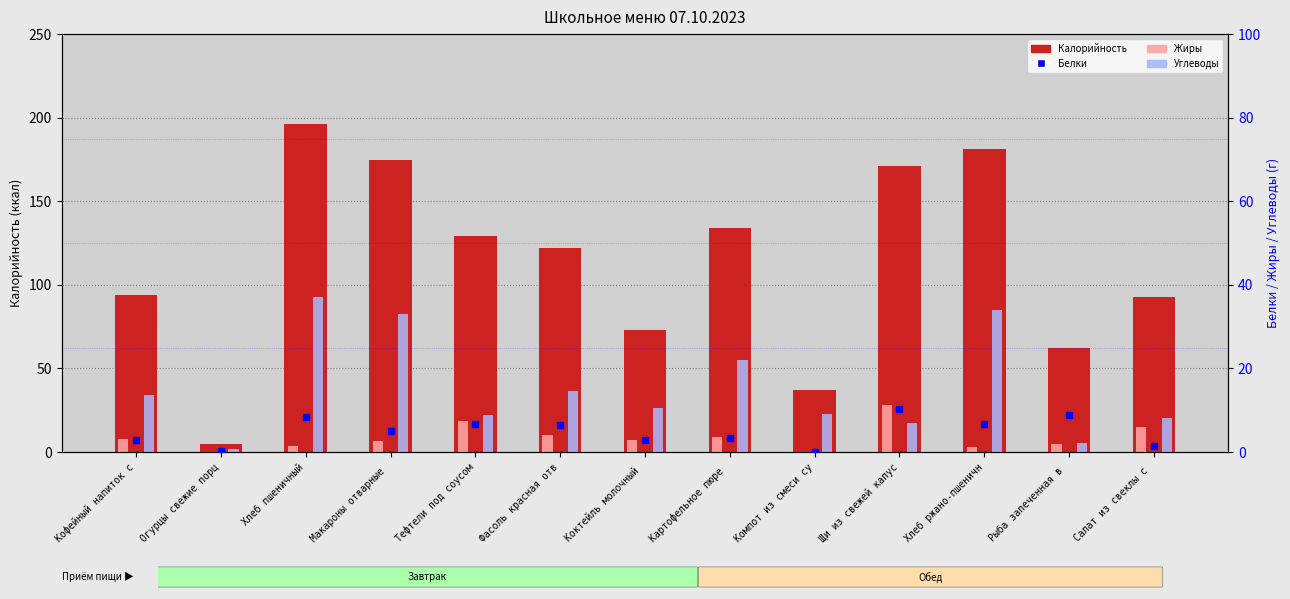

At how many categories does at least one series exceed 154?

4